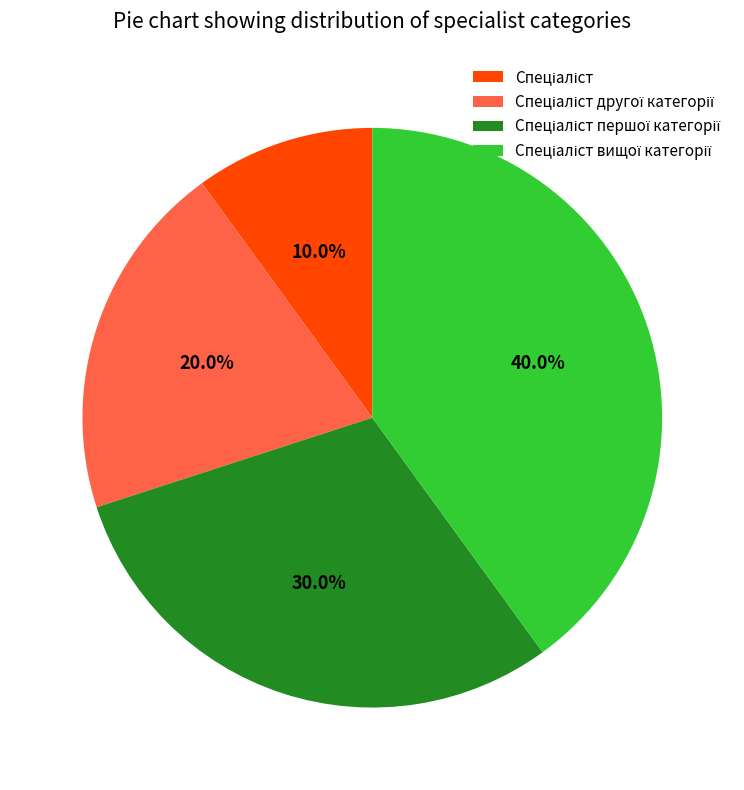

Is there any slice that represents more than half of the pie?

No